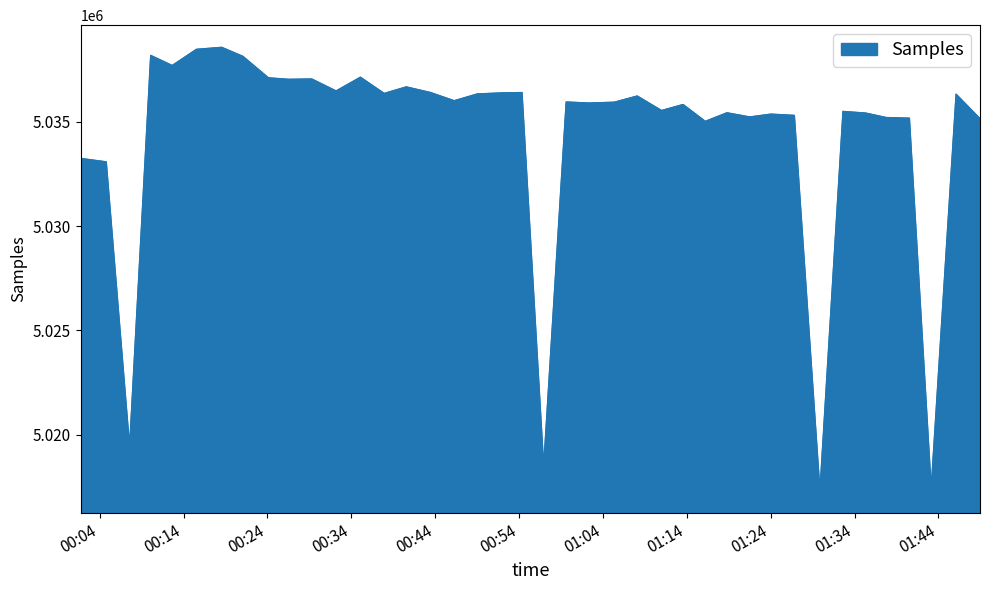

What is the maximum value shown in the chart?

5038571